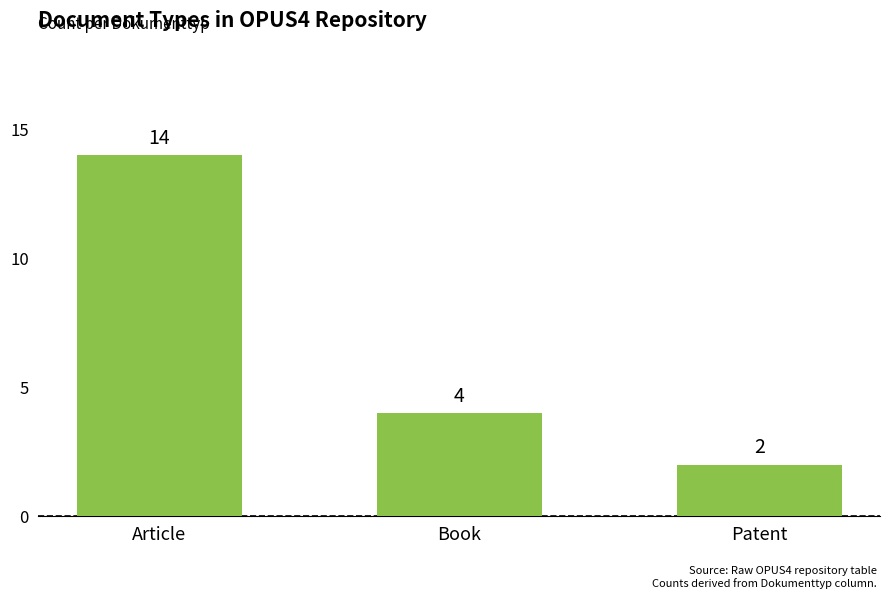

What is the sum of the values at Article and Book?

18